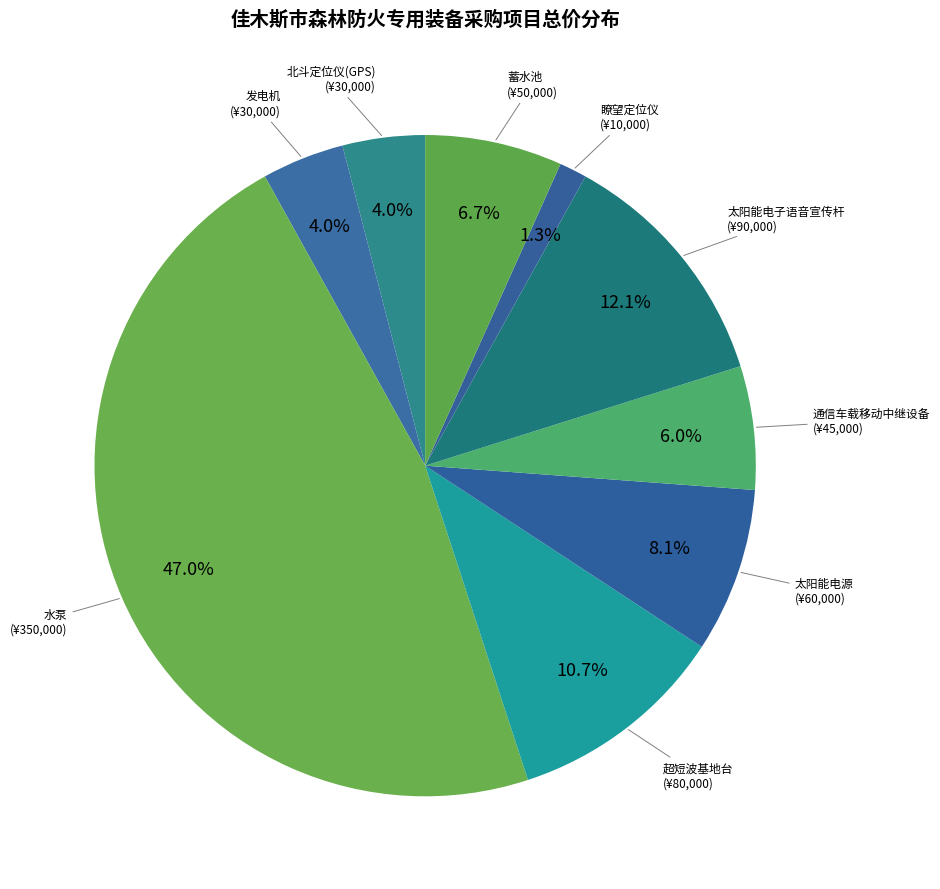

Rank the categories by value from lowest to highest.

瞭望定位仪, 北斗定位仪(GPS), 发电机, 通信车载移动中继设备, 蓄水池, 太阳能电源, 超短波基地台, 太阳能电子语音宣传杆, 水泵